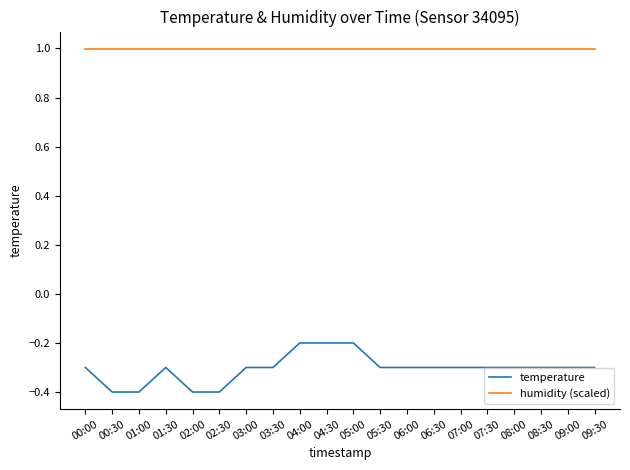

Rank the series at 06:30 from highest to lowest value.

humidity (scaled), temperature